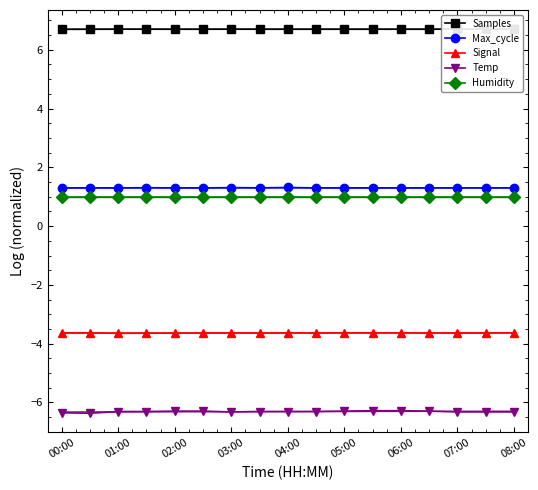

True or false: Samples and Signal intersect in this chart.

False